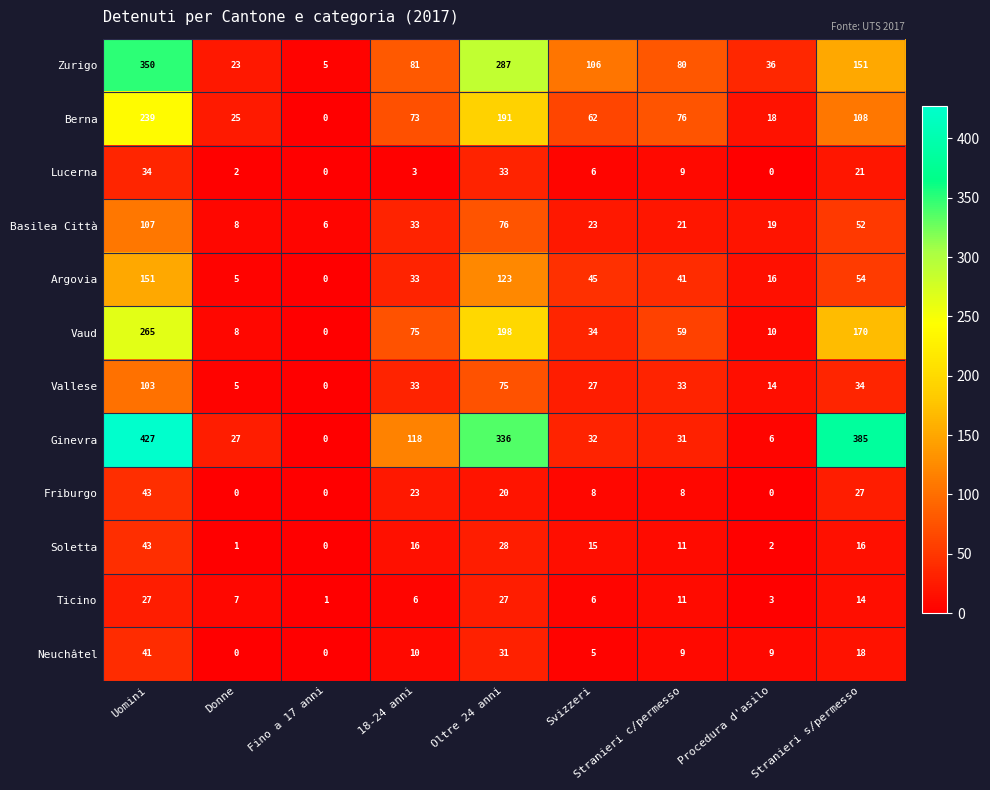

What is the maximum value shown in the chart?

427